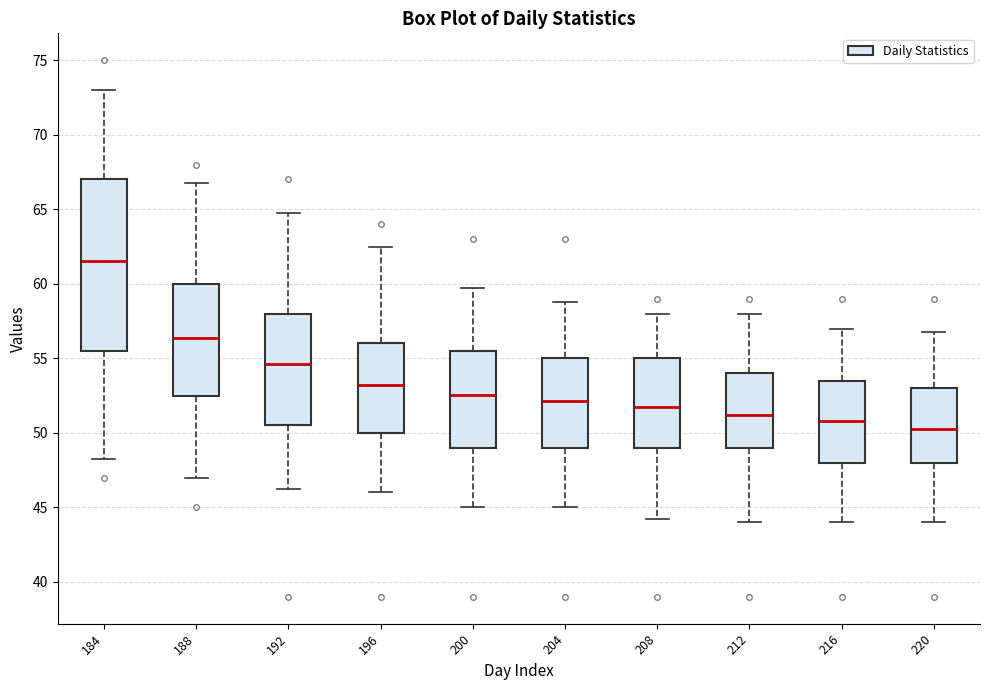

Where does the lower whisker of the box at x = 188 end on the y-axis? The values are not printed on the chart, so give them approximately, as read against the axis.

47.0